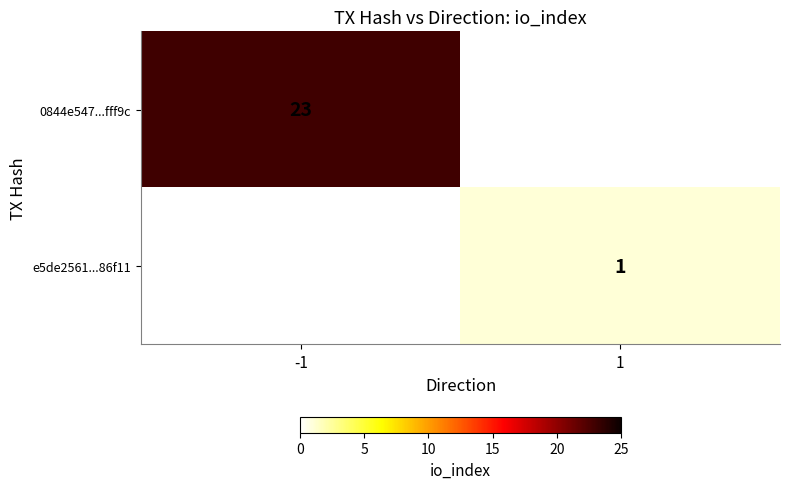

The value of 0844e547...fff9c at -1 is 35. True or false?

False